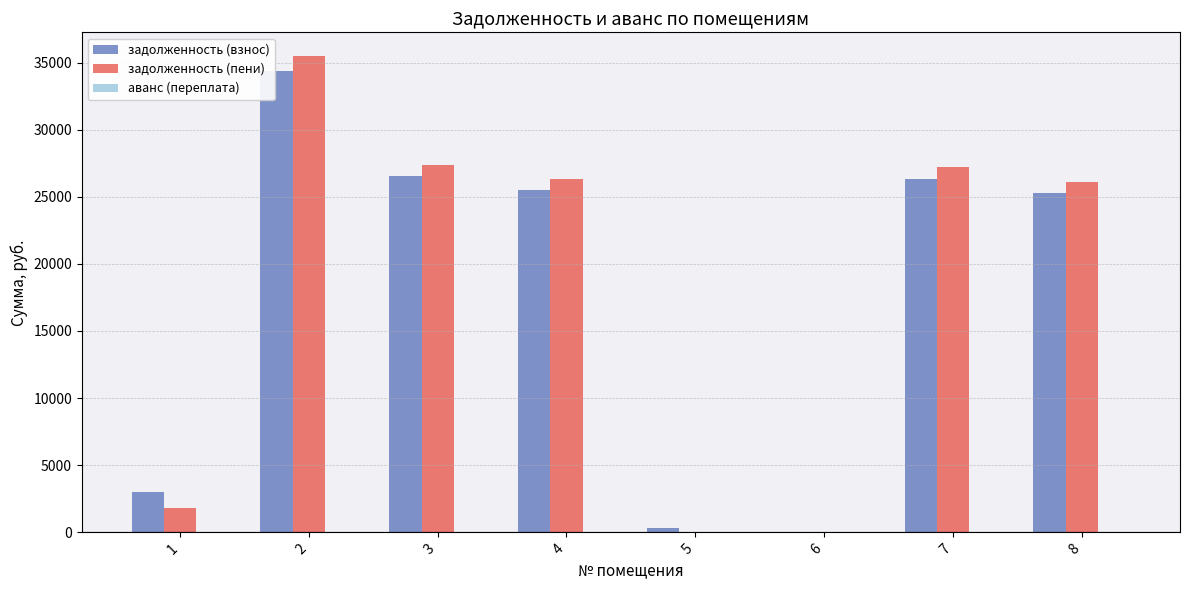

What is the total value across all series at 1?

4779.1